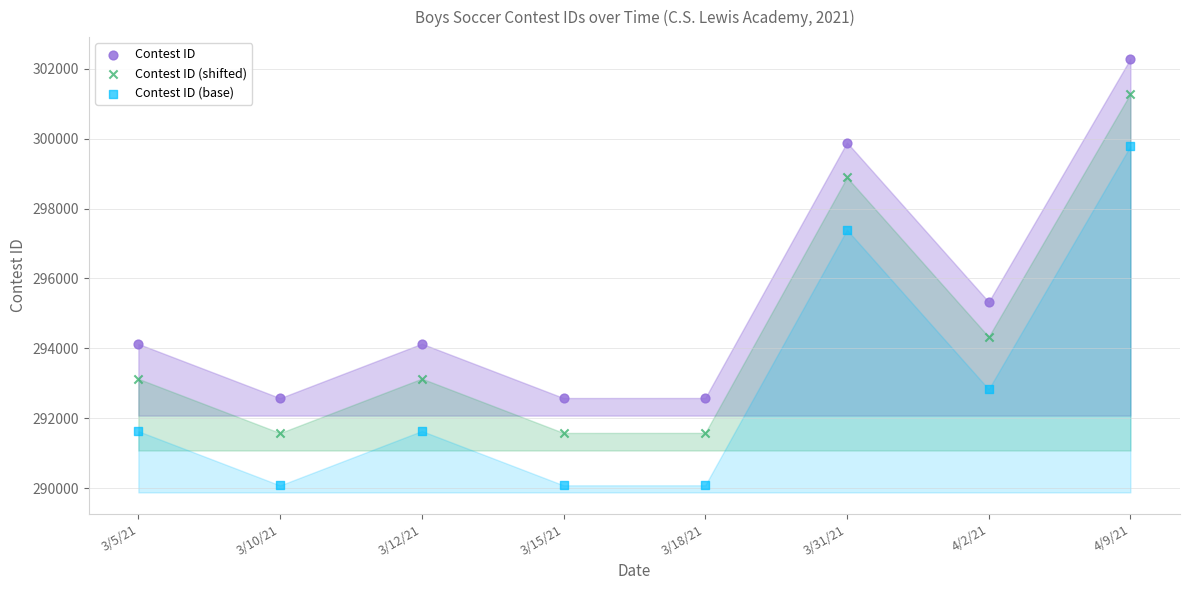

Which series reaches the maximum Y coordinate?

Contest ID